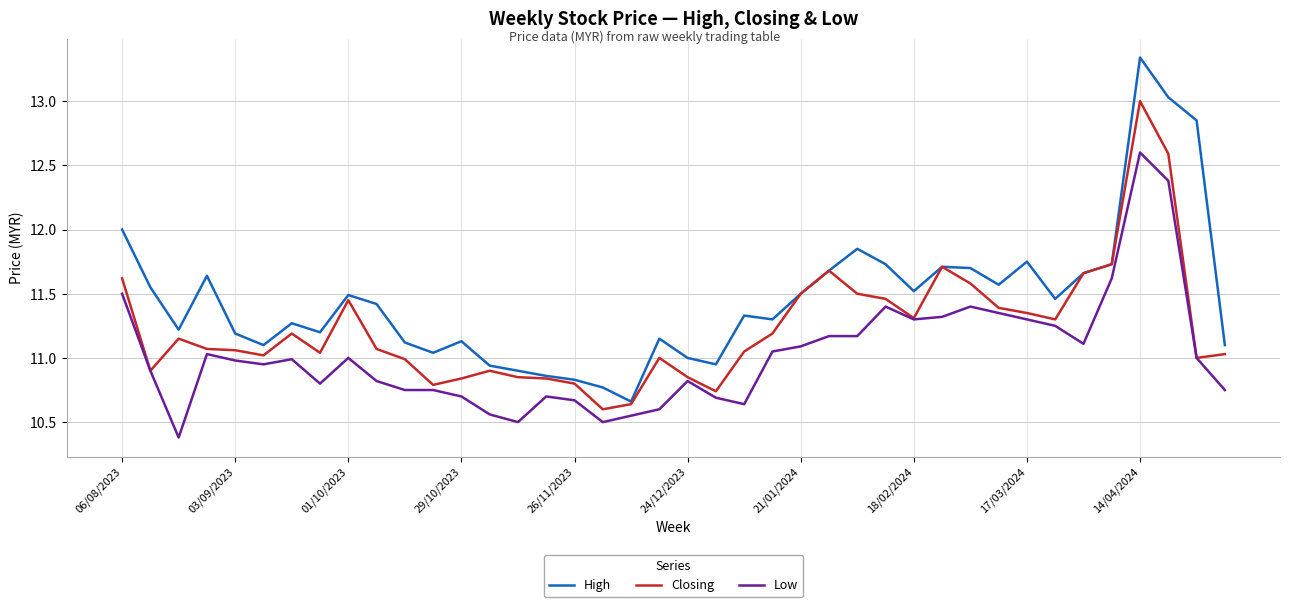

What are all the series names shown in the legend?

High, Closing, Low